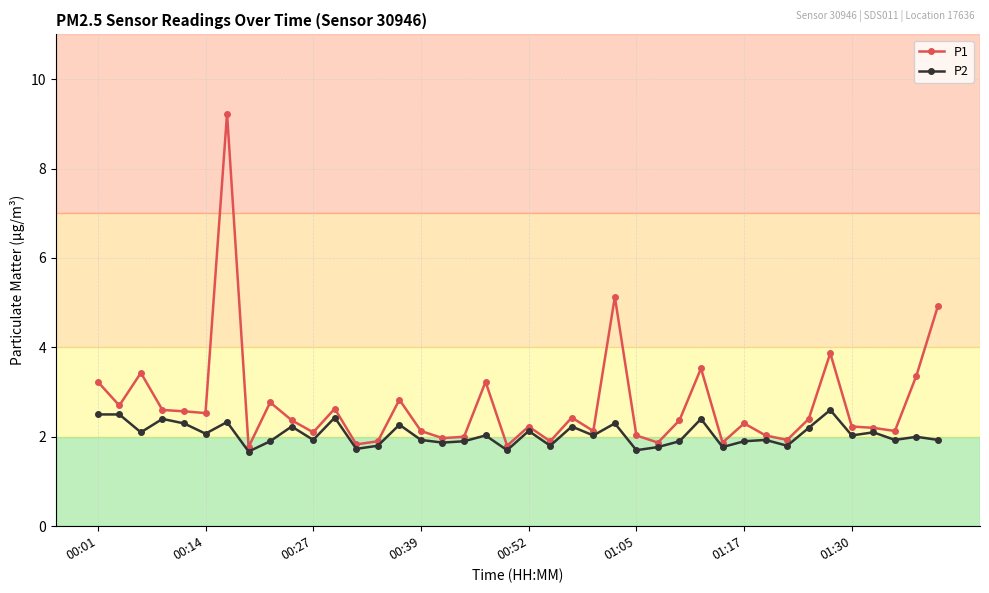

Rank the series by their maximum value, from lowest to highest.

P2, P1